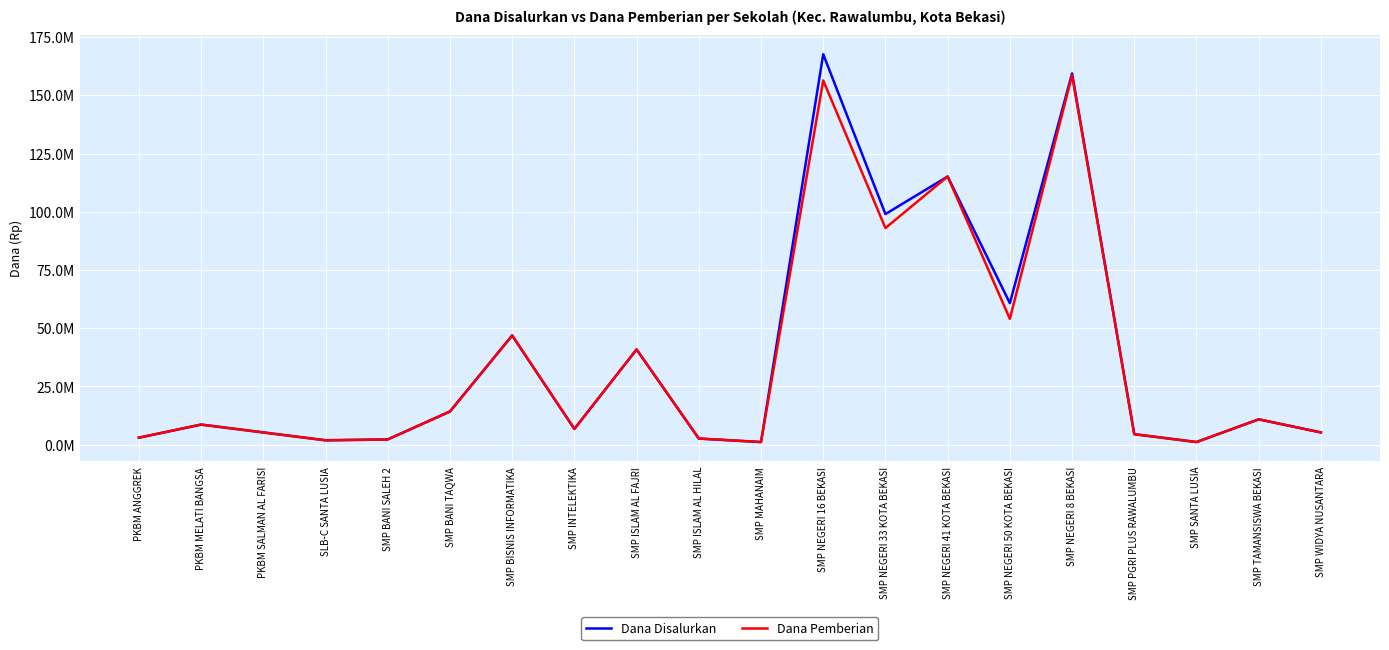

What are all the series names shown in the legend?

Dana Disalurkan, Dana Pemberian